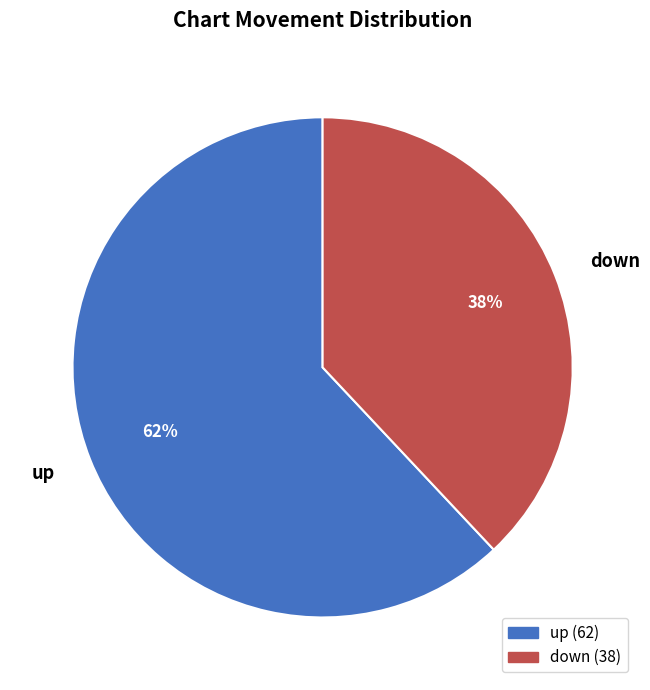

Which slice represents more than half of the pie?

up